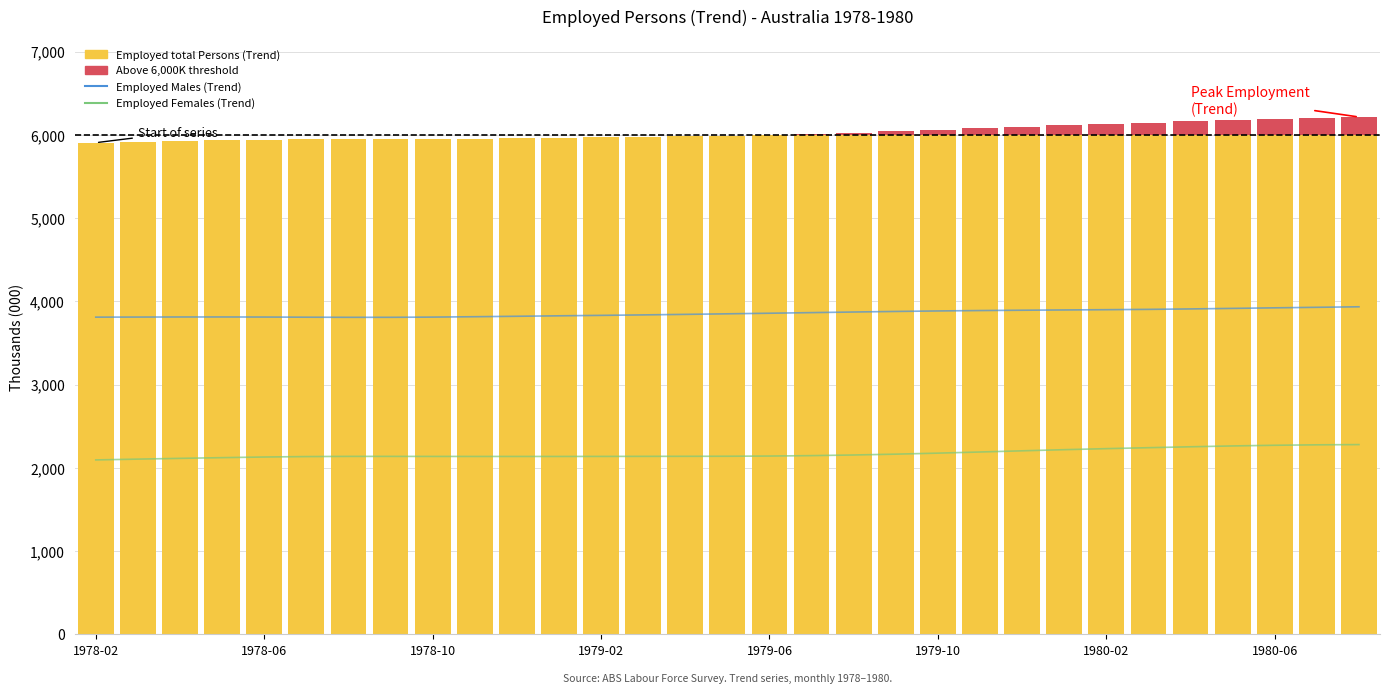

Count the number of categories in the chart.

31